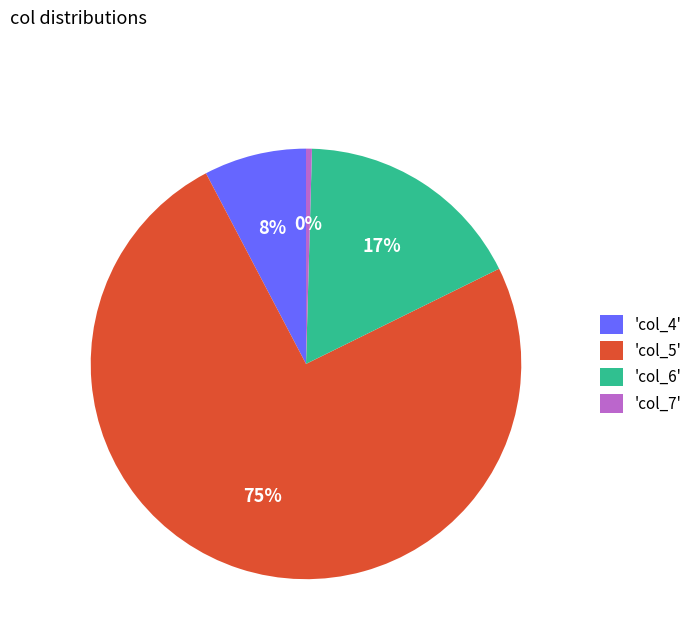

Is the sum of 'col_5' and 'col_4' greater than half?

Yes